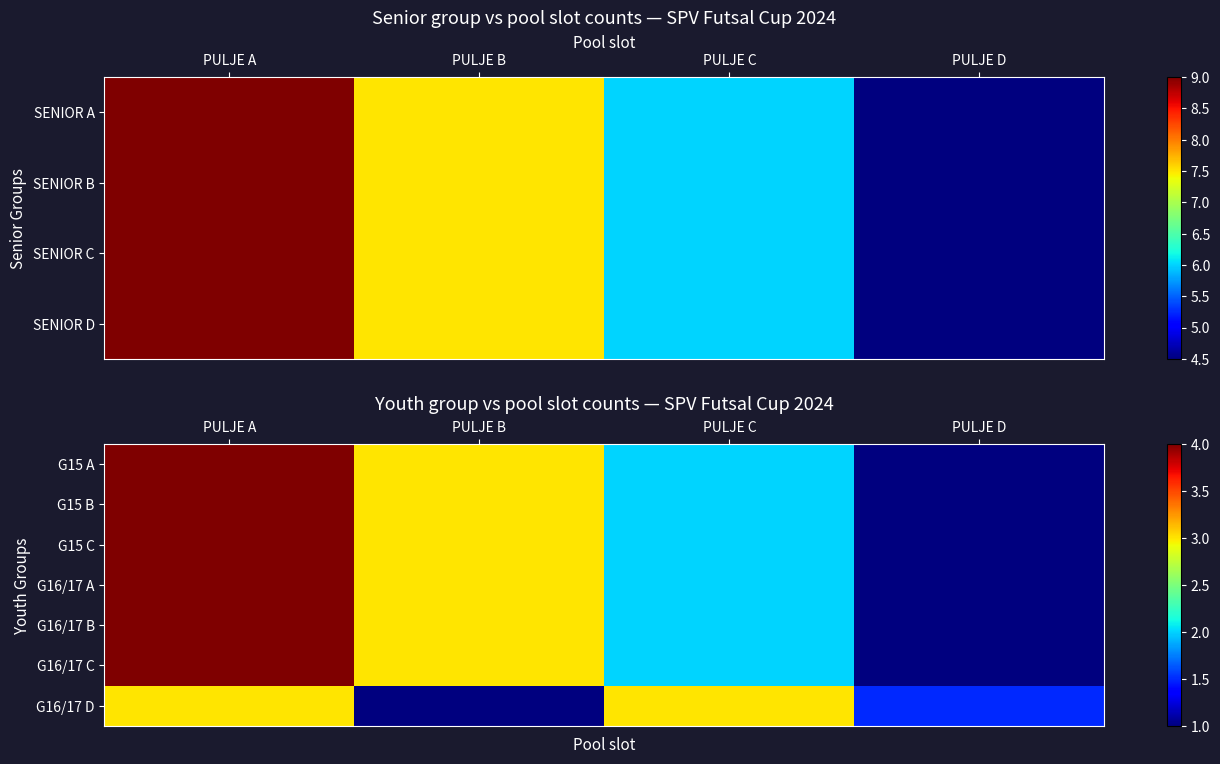

Between PULJE B and PULJE C, which series saw the biggest shift?

G16/17 D